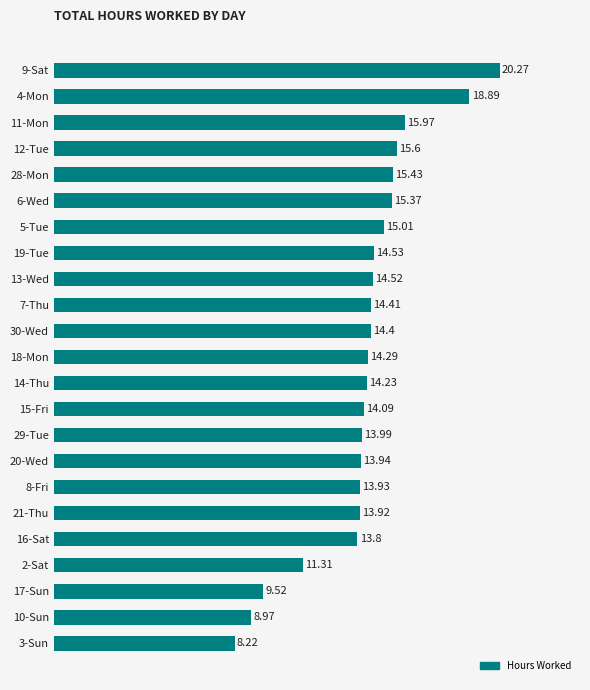

At which label is the value closest to 14?

29-Tue